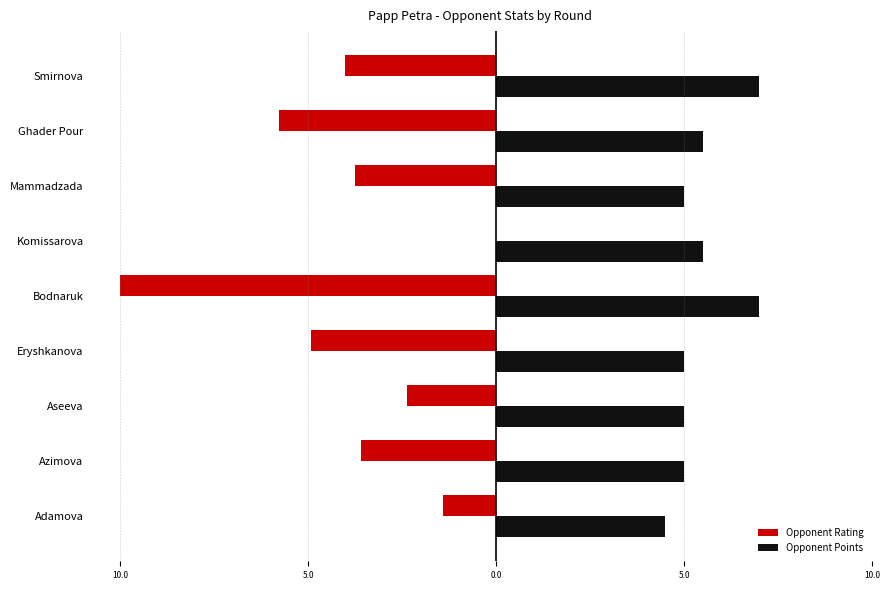

What are all the series names shown in the legend?

Opponent Rating, Opponent Points